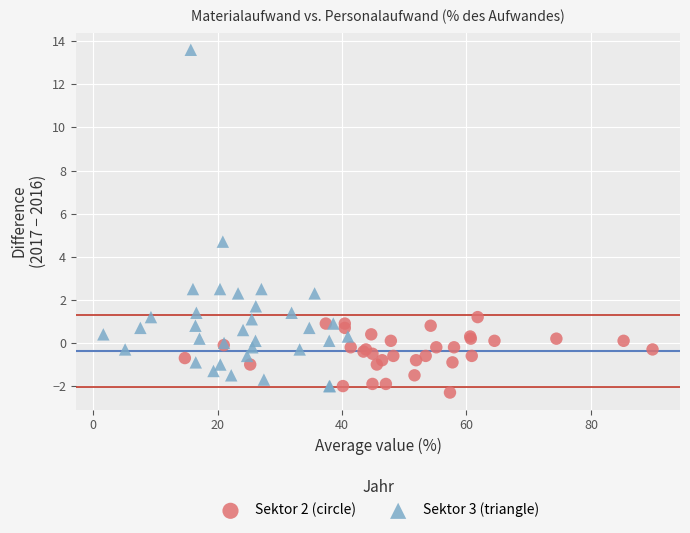

What are all the series names shown in the legend?

Sektor 2 (circle), Sektor 3 (triangle)